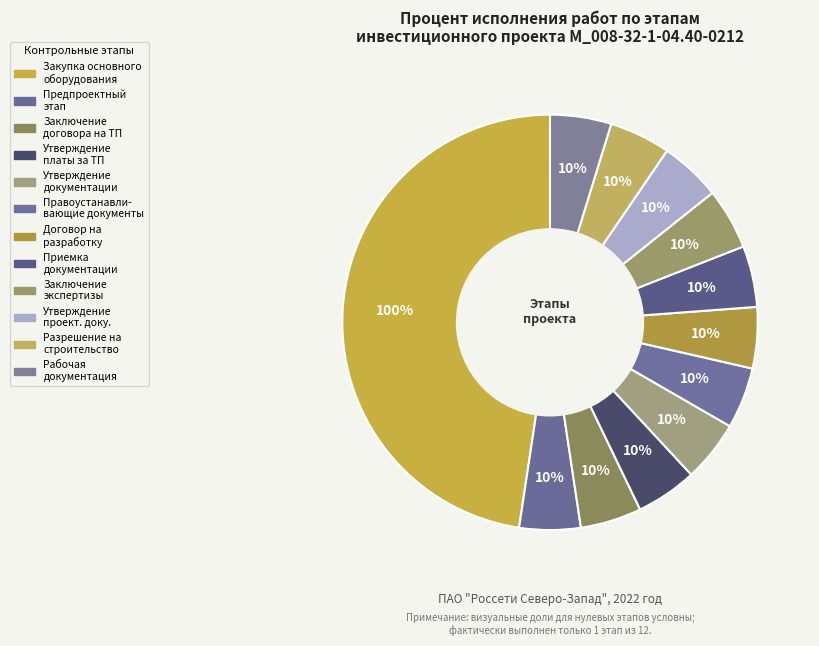

Rank the categories by value from lowest to highest.

Предпроектный этап (0%), Заключение договора на ТП (0%), Утверждение платы за ТП (0%), Утверждение документации (0%), Получение правоустанавливающих документов (0%), Заключение договора на разработку (0%), Приемка проектной документации (0%), Получение заключения экспертизы (0%), Утверждение проектной документации (0%), Получение разрешения на строительство (0%), Разработка рабочей документации (0%), Закупка основного оборудования (100%)